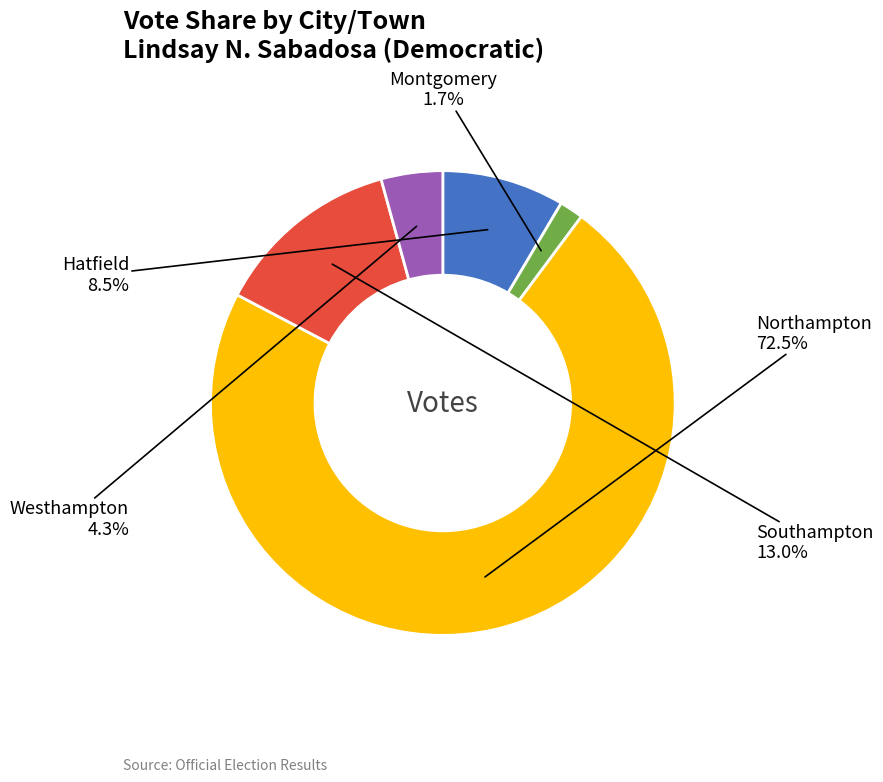

Rank the categories by value from lowest to highest.

Montgomery, Westhampton, Hatfield, Southampton, Northampton